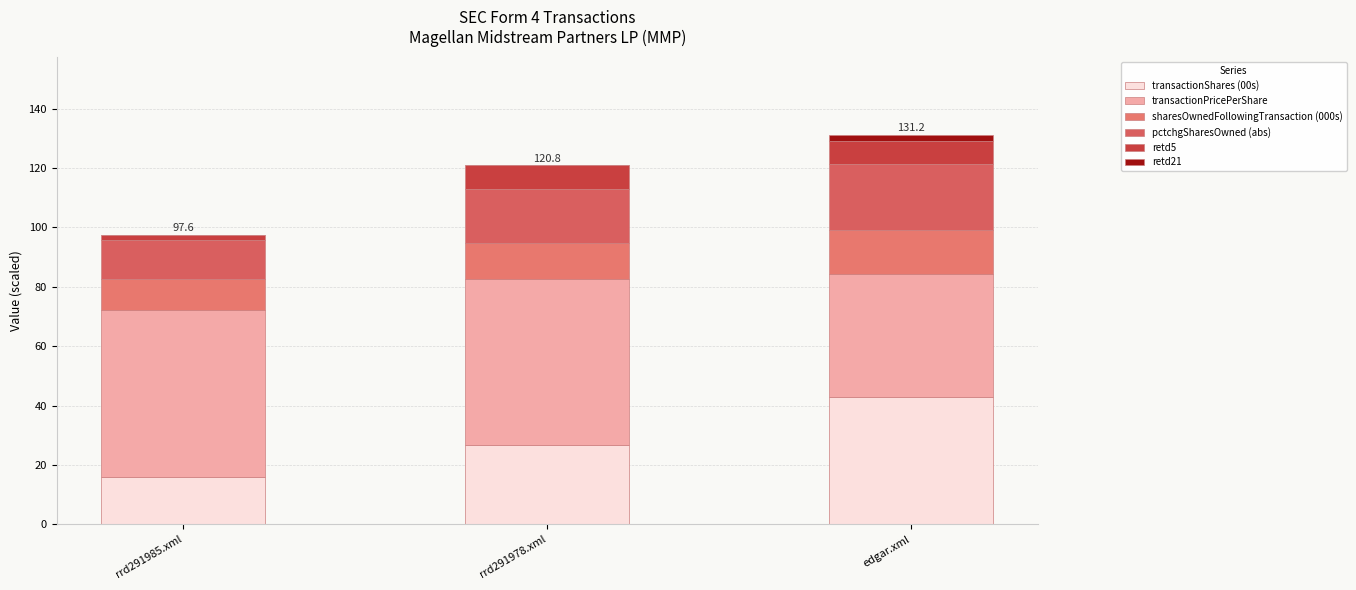

Does the chart contain stacked bars?

Yes